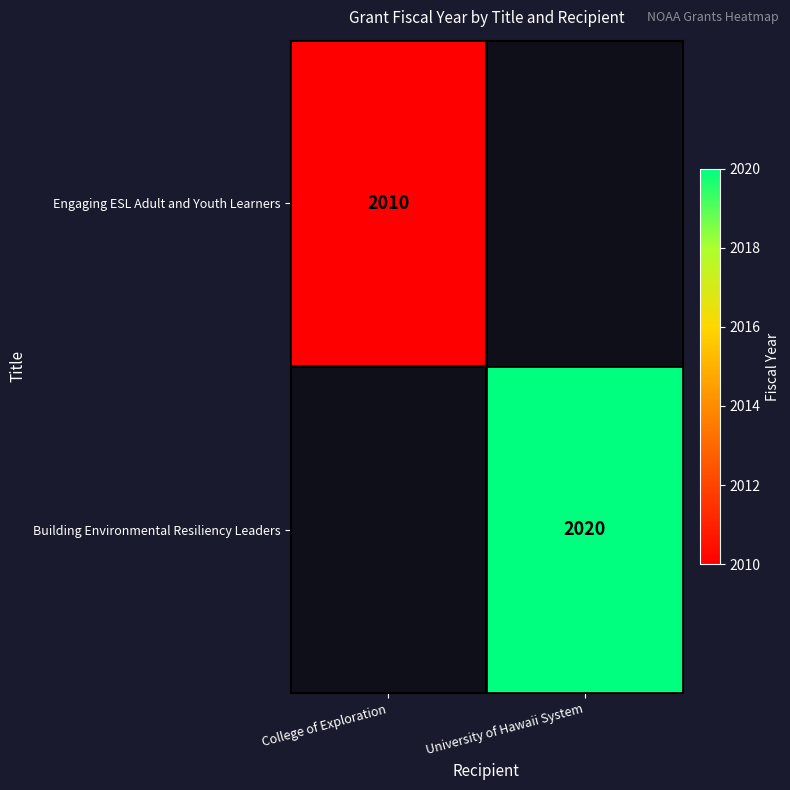

Is the value of Engaging ESL Adult and Youth Learners at College of Exploration greater than the value of Building Environmental Resiliency Leaders at University of Hawaii System?

No